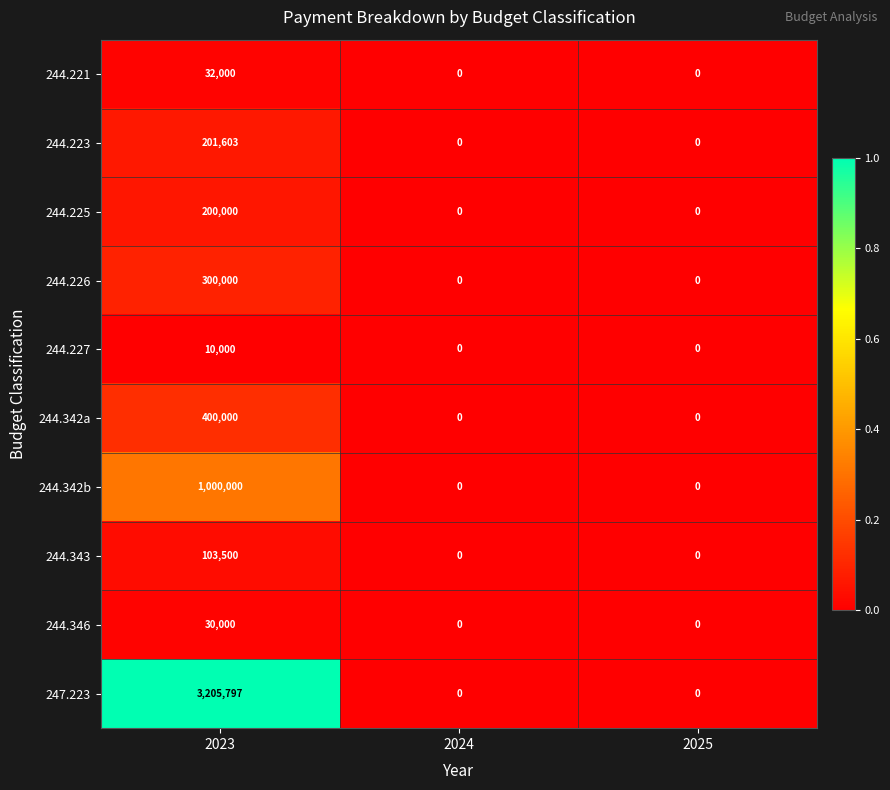

What is the maximum value shown in the chart?

3205797